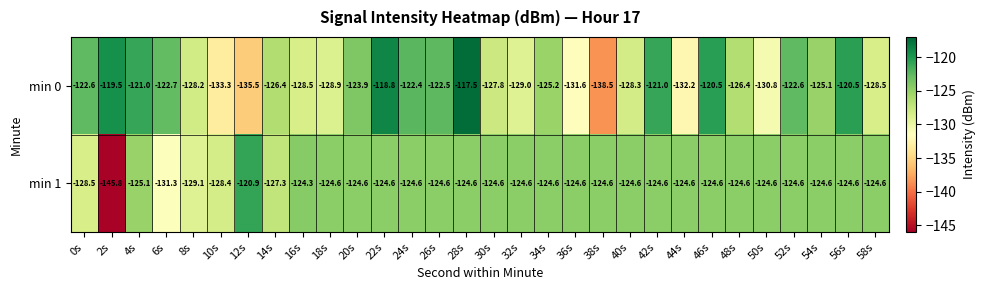

What is the sum of the min 0 values at 38s and 50s?

-269.3